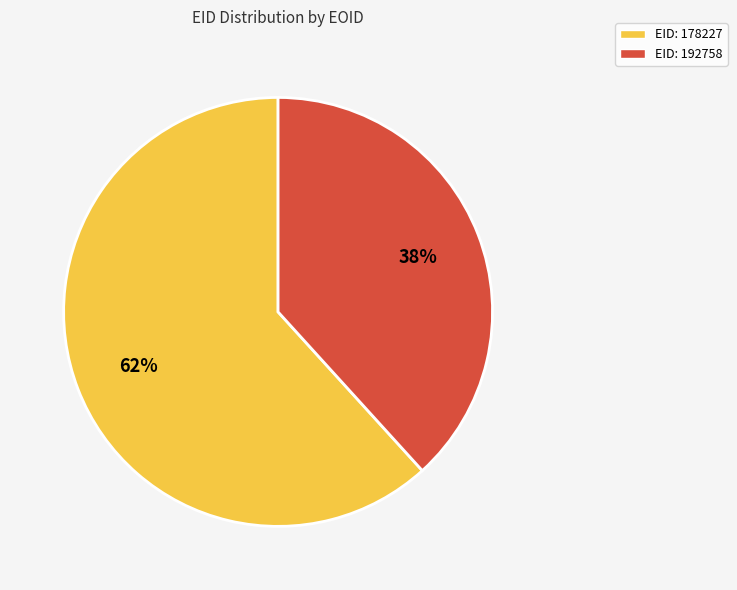

To the nearest percent, what is the combined percentage of EID: 178227 and EID: 192758?

100%